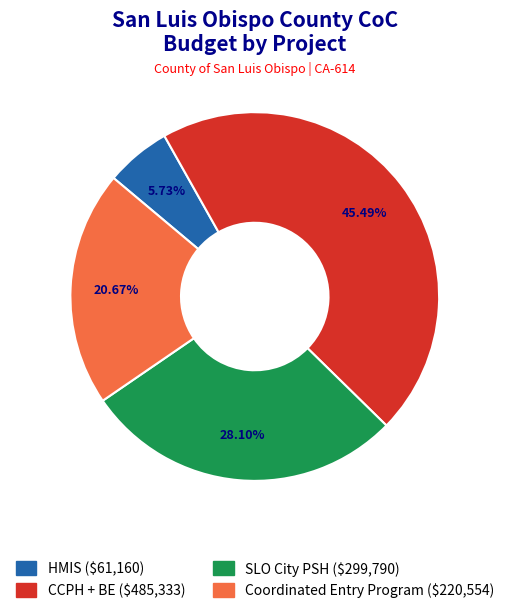

True or false: Coordinated Entry Program accounts for 15% of the total.

False